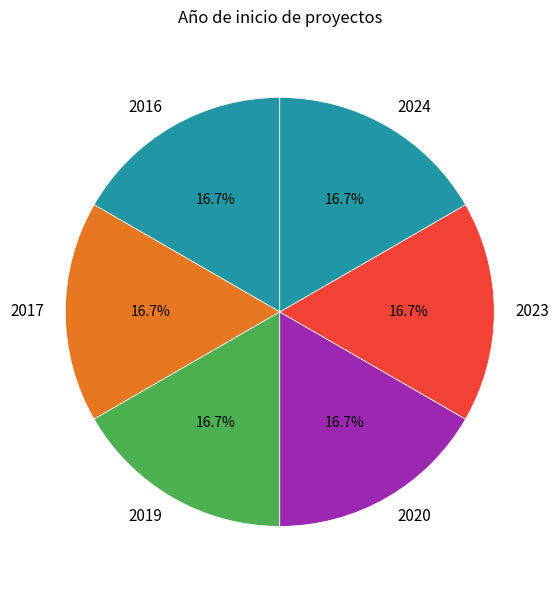

What is the ratio of the value at 2023 to the value at 2017?

1.0